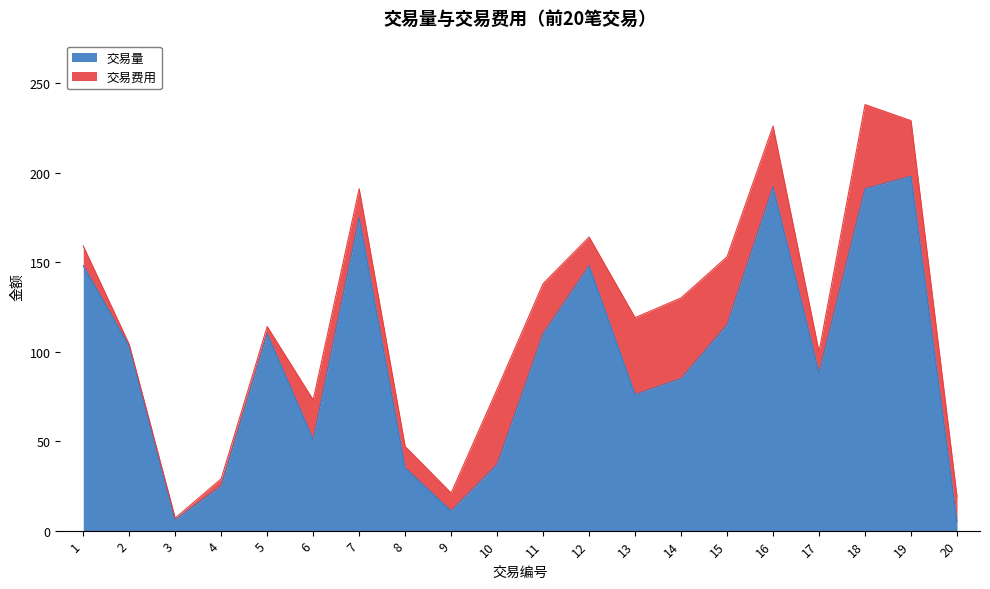

Rank the categories by value from lowest to highest.

20, 3, 9, 4, 8, 10, 6, 13, 14, 17, 2, 5, 11, 15, 1, 12, 7, 18, 16, 19